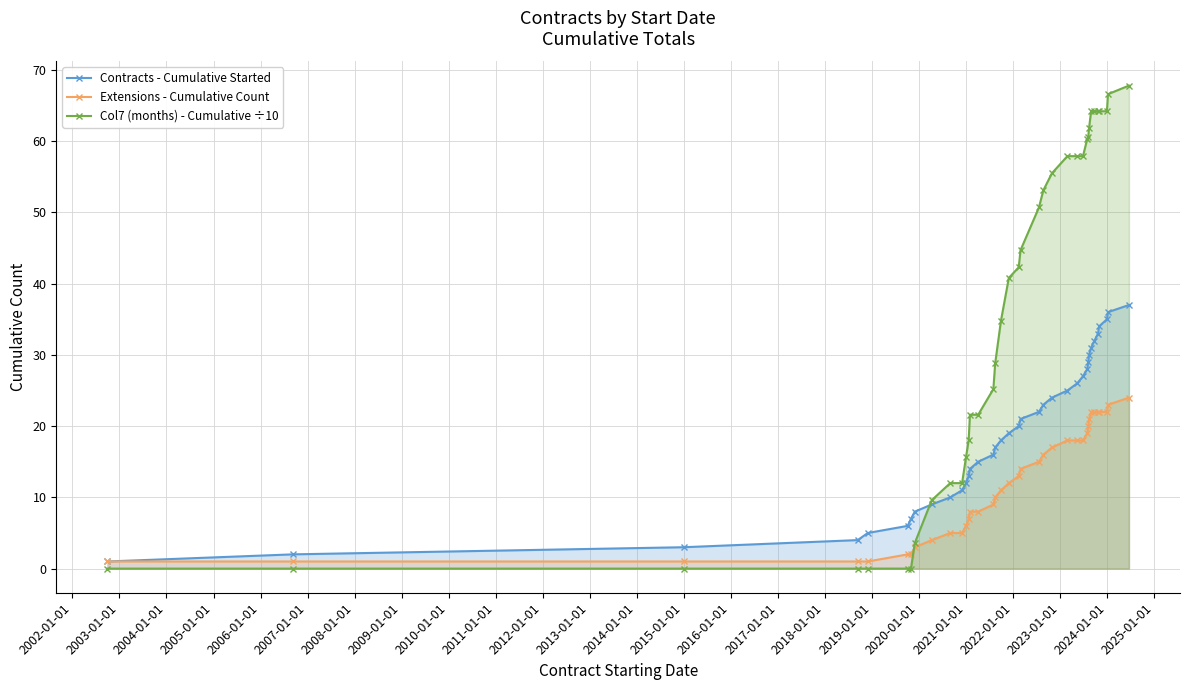

Which series ends up on top after the final intersection of Col7 (months) - Cumulative ÷10 and Extensions - Cumulative Count?

Col7 (months) - Cumulative ÷10